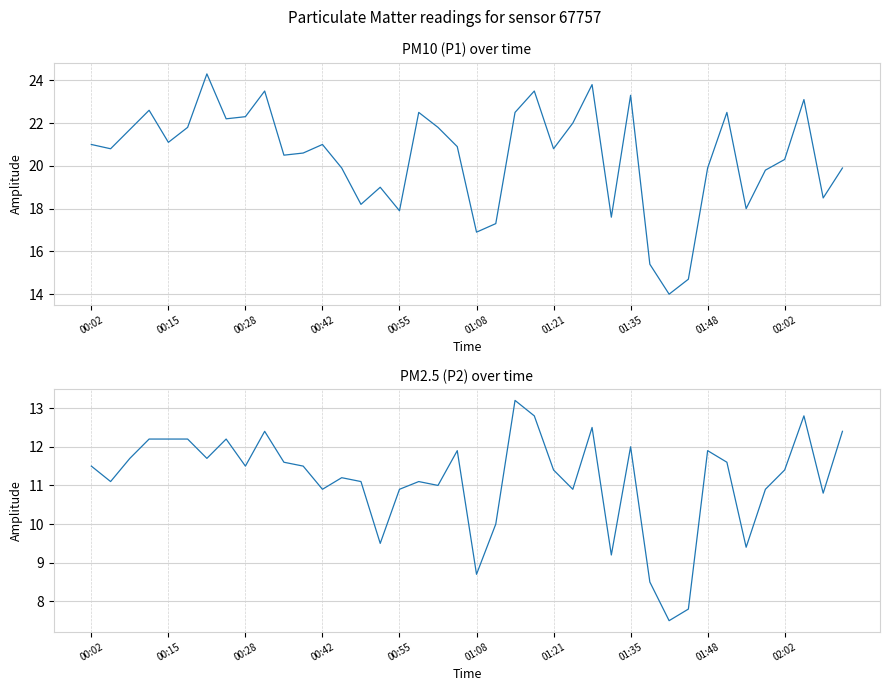

True or false: P1 has more than 0 interior local peaks.

True